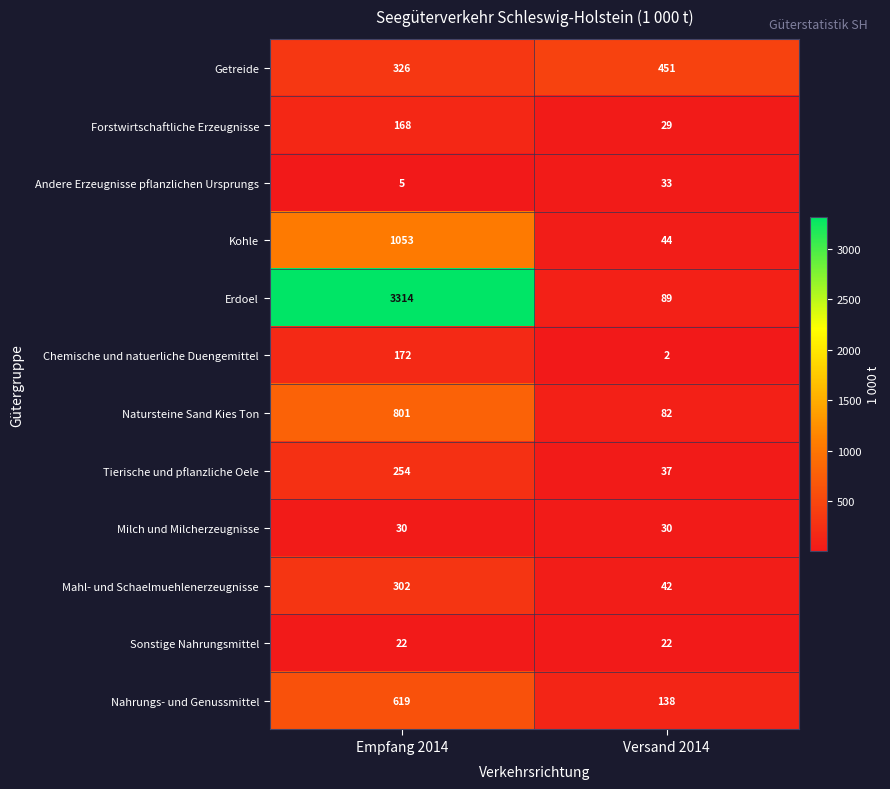

What is the spread (max minus min) of values at Empfang 2014?

3309